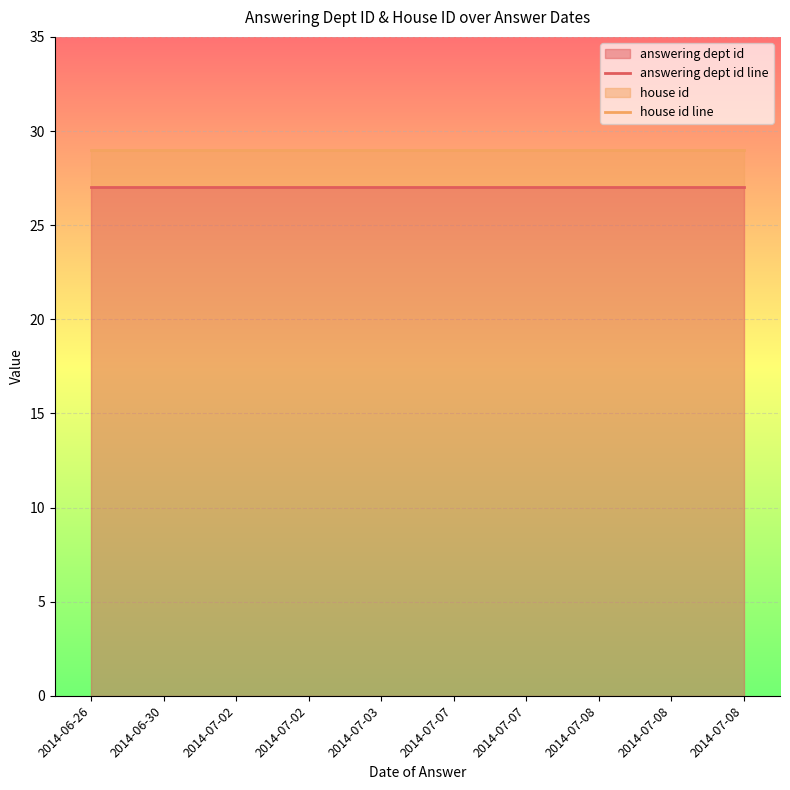

Reading left to right, extract all data points from this chart.

answering dept id line: 2014-06-26=27	2014-06-30=27	2014-07-02=27	2014-07-02=27	2014-07-03=27	2014-07-07=27	2014-07-07=27	2014-07-08=27	2014-07-08=27	2014-07-08=27
house id line: 2014-06-26=29	2014-06-30=29	2014-07-02=29	2014-07-02=29	2014-07-03=29	2014-07-07=29	2014-07-07=29	2014-07-08=29	2014-07-08=29	2014-07-08=29